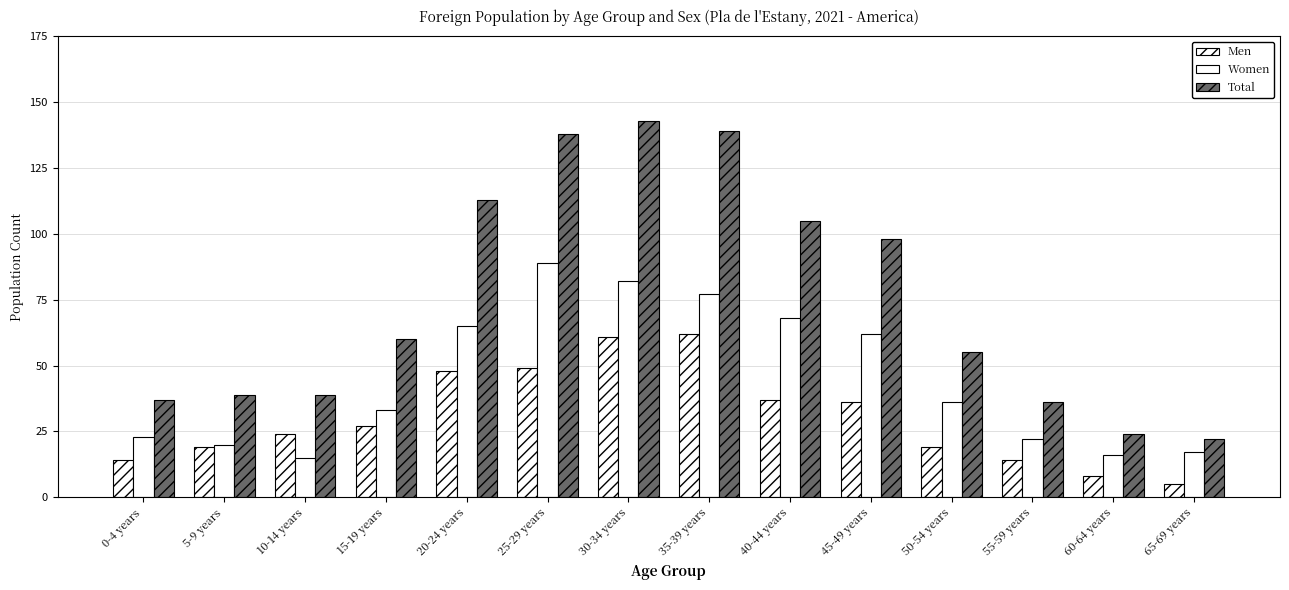

Count the number of data series in this chart.

3